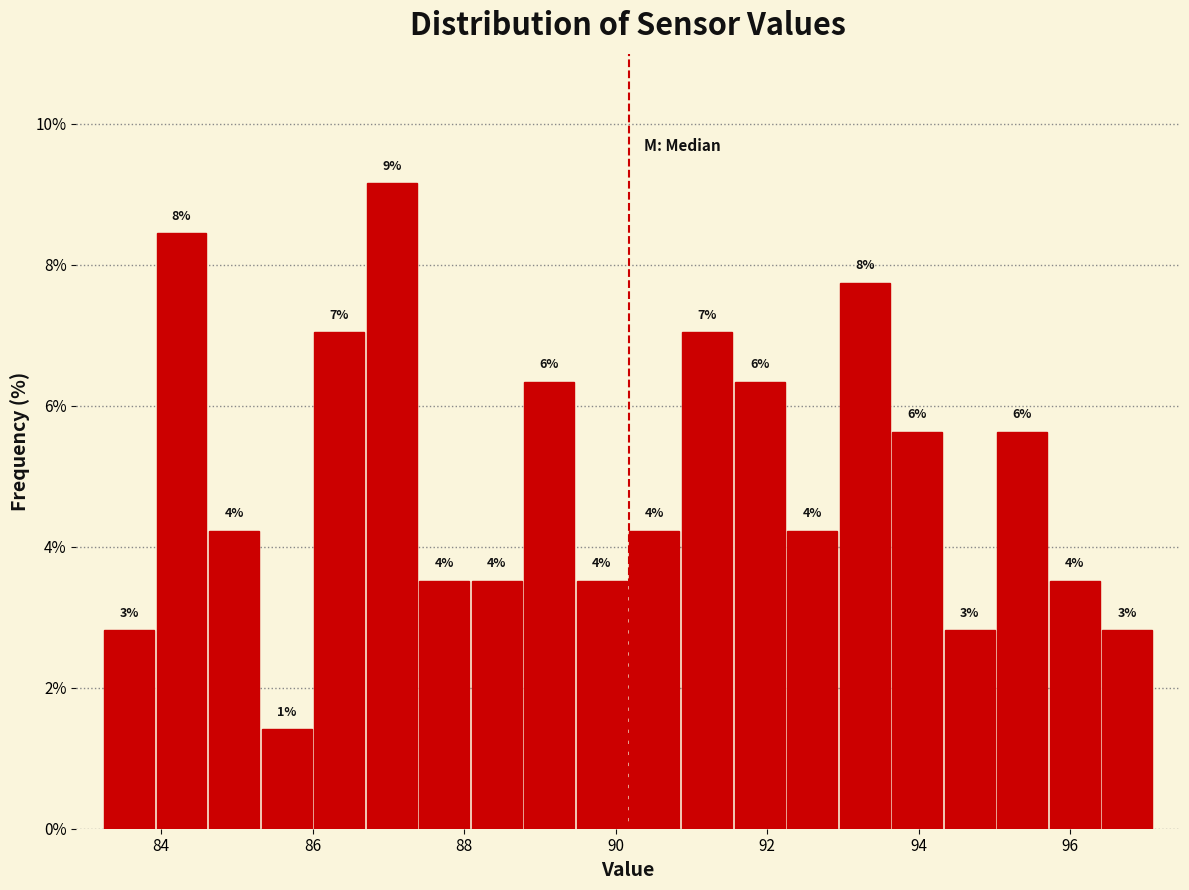

Read against the x-axis, roughly where is the centre of the tallest bar?

87.0